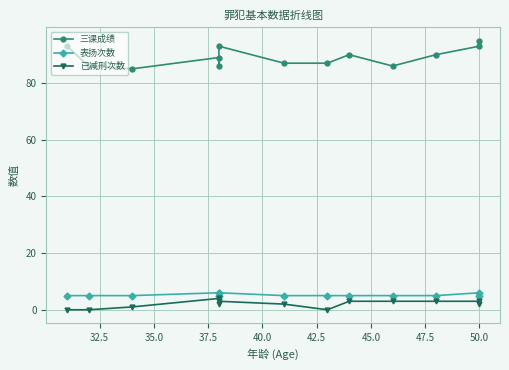

How many series are shown in this chart?

3